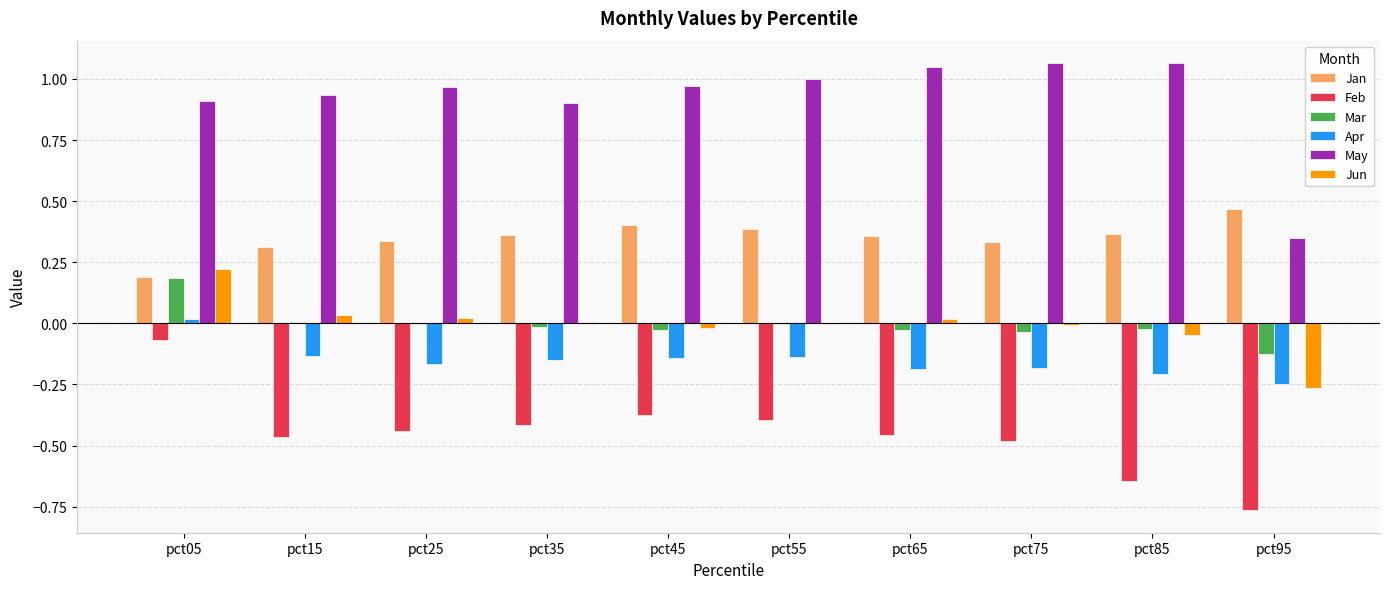

How many data points does each series have?

10